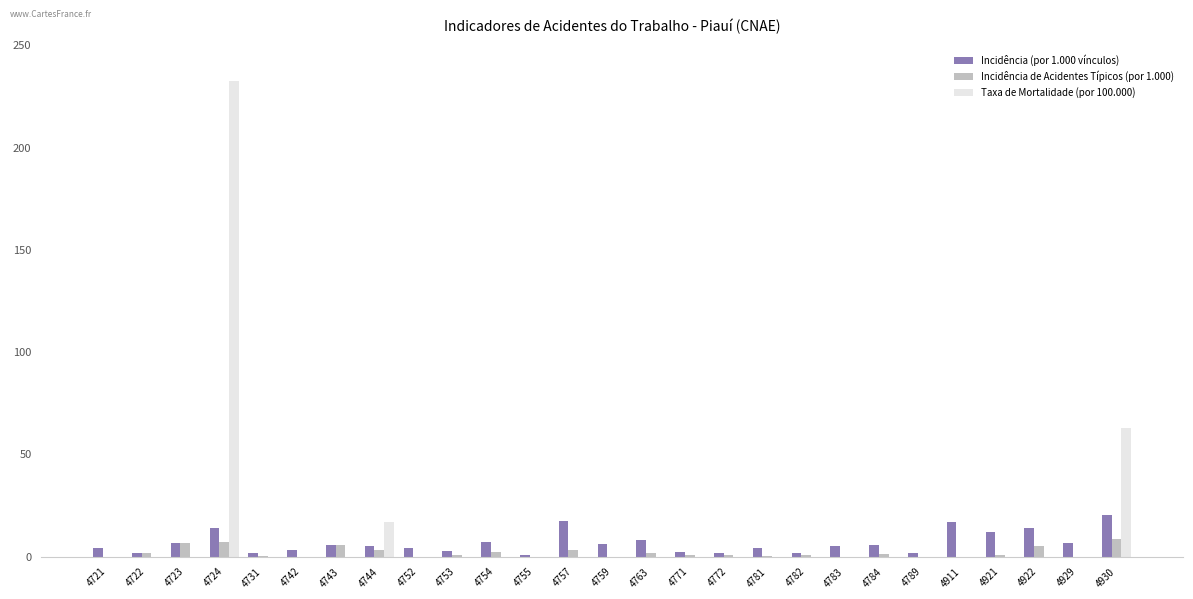

What is the sum of all Incidência (por 1.000 vínculos) values?

182.9